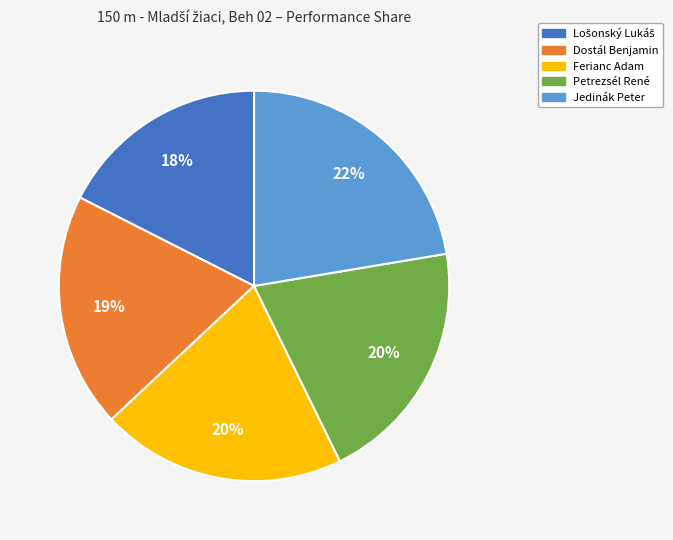

How many segments does this pie chart have?

5